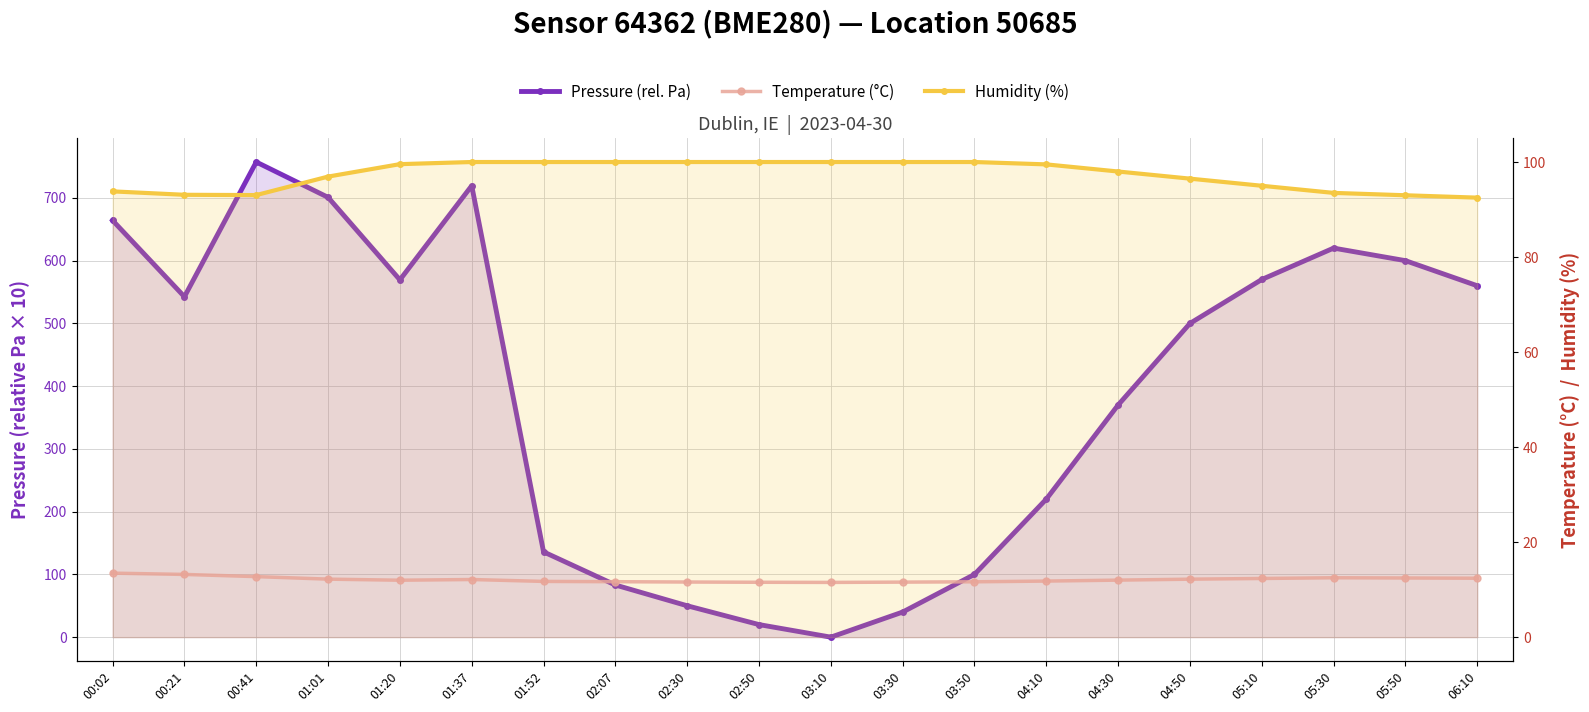

Reading right to left, what are all the values shown in this chart?

Pressure (rel. Pa): 560.0	600.0	620.0	570.0	500.0	370.0	220.0	100.0	40.0	0.0	20.0	50.0	83.1	135.9	719.4	569.4	700.9	757.2	542.5	664.1
Humidity (%): 92.5	93.0	93.5	95.0	96.5	98.0	99.5	100.0	100.0	100.0	100.0	100.0	100.0	100.0	100.0	99.5	96.9	93.0	93.1	93.8
Temperature (°C): 12.4	12.4	12.5	12.3	12.2	12.0	11.8	11.7	11.6	11.5	11.6	11.6	11.7	11.7	12.1	12.0	12.2	12.7	13.2	13.5